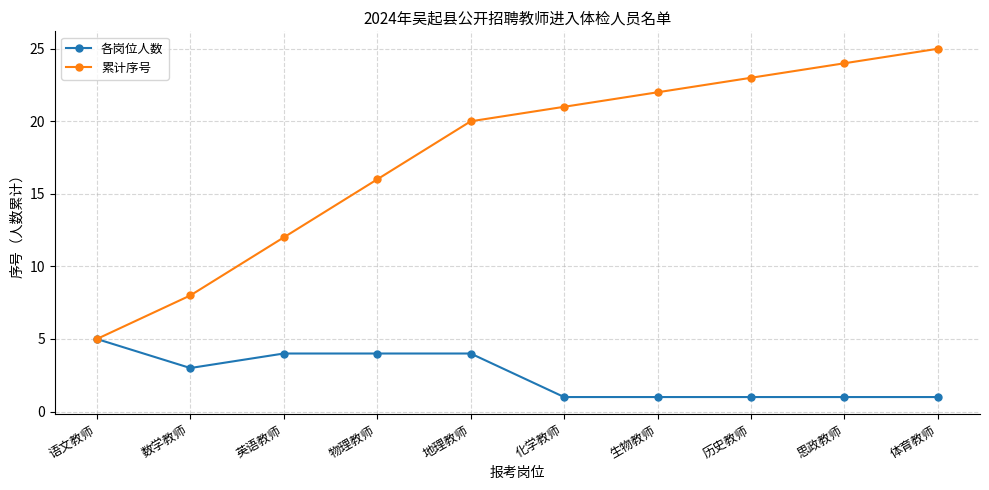

Reading right to left, extract all data points from this chart.

各岗位人数: 体育教师=1	思政教师=1	历史教师=1	生物教师=1	化学教师=1	地理教师=4	物理教师=4	英语教师=4	数学教师=3	语文教师=5
累计序号: 体育教师=25	思政教师=24	历史教师=23	生物教师=22	化学教师=21	地理教师=20	物理教师=16	英语教师=12	数学教师=8	语文教师=5